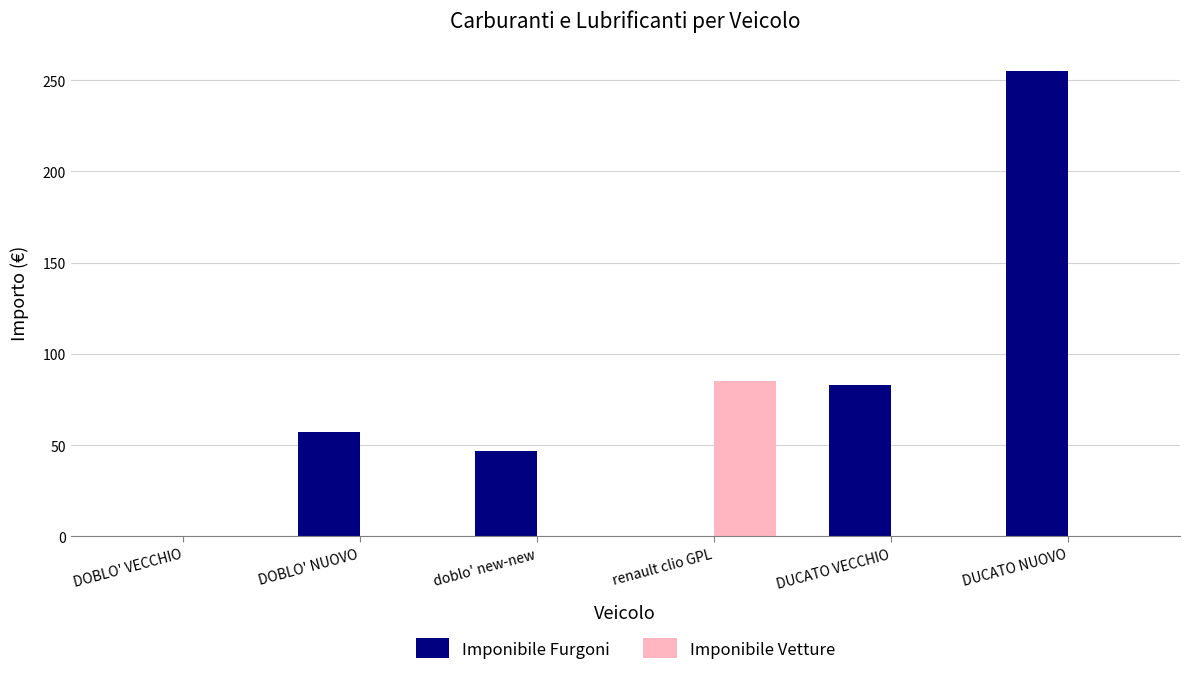

Between doblo' new-new and DUCATO VECCHIO, which series saw the biggest shift?

Imponibile Furgoni